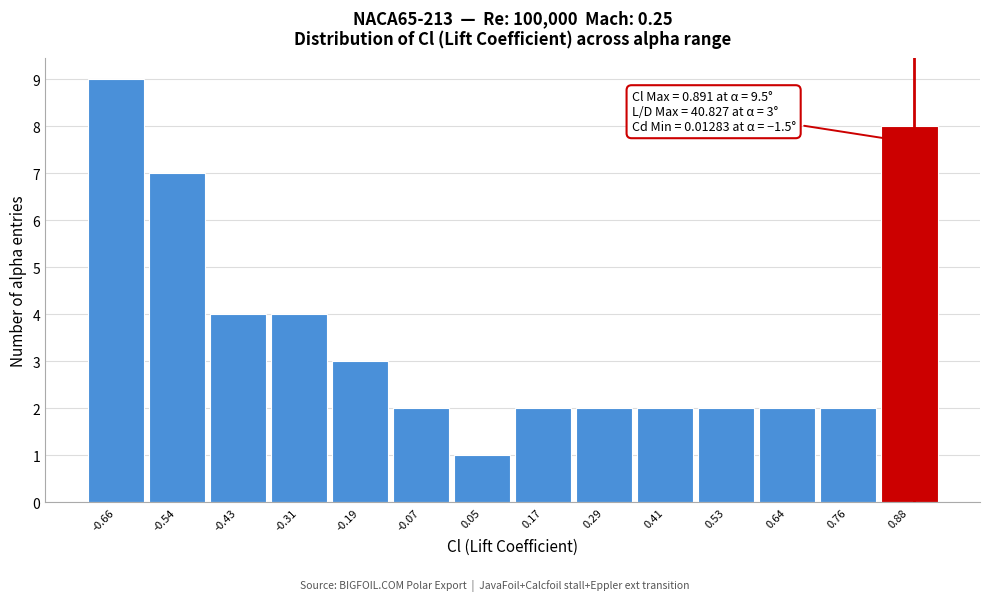

Over which range of the x-axis is the bar tallest?

-0.72 to -0.60